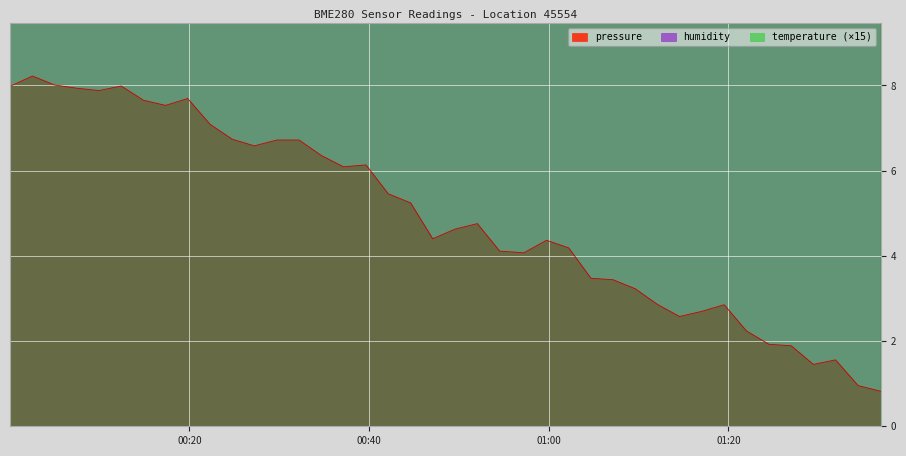

What is the sum of all temperature values?

3642.6